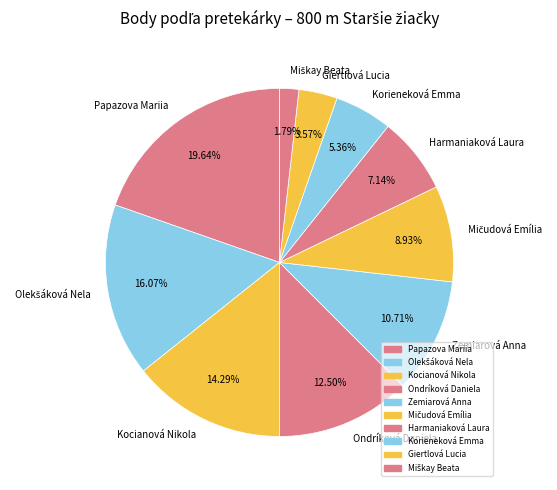

Is the sum of Korieneková Emma and Ondríková Daniela greater than half?

No